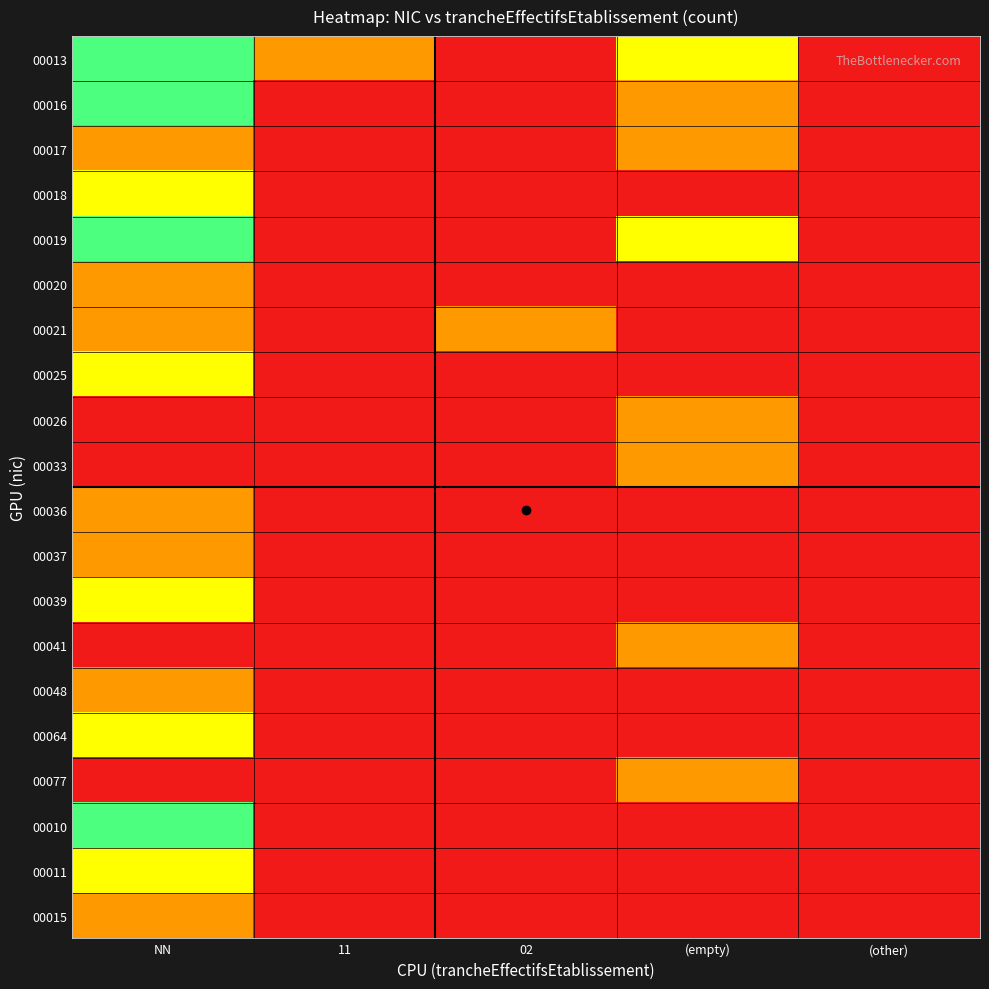

Reading right to left, transcribe all the data shown in this chart.

00013: (other)=0	(empty)=2	02=0	11=1	NN=3
00016: (other)=0	(empty)=1	02=0	11=0	NN=3
00017: (other)=0	(empty)=1	02=0	11=0	NN=1
00018: (other)=0	(empty)=0	02=0	11=0	NN=2
00019: (other)=0	(empty)=2	02=0	11=0	NN=3
00020: (other)=0	(empty)=0	02=0	11=0	NN=1
00021: (other)=0	(empty)=0	02=1	11=0	NN=1
00025: (other)=0	(empty)=0	02=0	11=0	NN=2
00026: (other)=0	(empty)=1	02=0	11=0	NN=0
00033: (other)=0	(empty)=1	02=0	11=0	NN=0
00036: (other)=0	(empty)=0	02=0	11=0	NN=1
00037: (other)=0	(empty)=0	02=0	11=0	NN=1
00039: (other)=0	(empty)=0	02=0	11=0	NN=2
00041: (other)=0	(empty)=1	02=0	11=0	NN=0
00048: (other)=0	(empty)=0	02=0	11=0	NN=1
00064: (other)=0	(empty)=0	02=0	11=0	NN=2
00077: (other)=0	(empty)=1	02=0	11=0	NN=0
00010: (other)=0	(empty)=0	02=0	11=0	NN=3
00011: (other)=0	(empty)=0	02=0	11=0	NN=2
00015: (other)=0	(empty)=0	02=0	11=0	NN=1